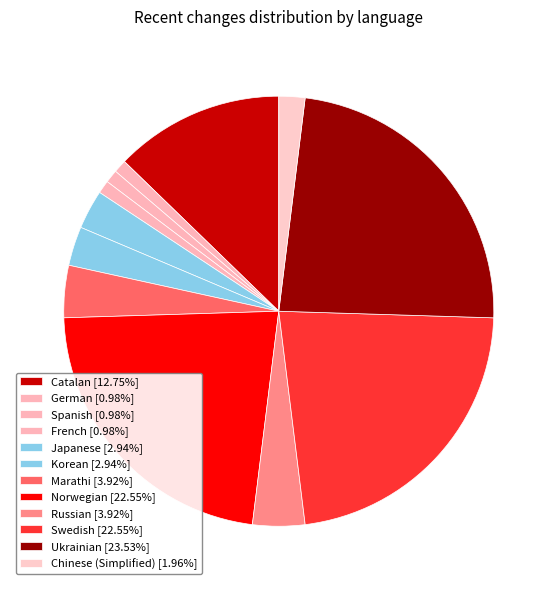

Does any single category account for the majority?

No